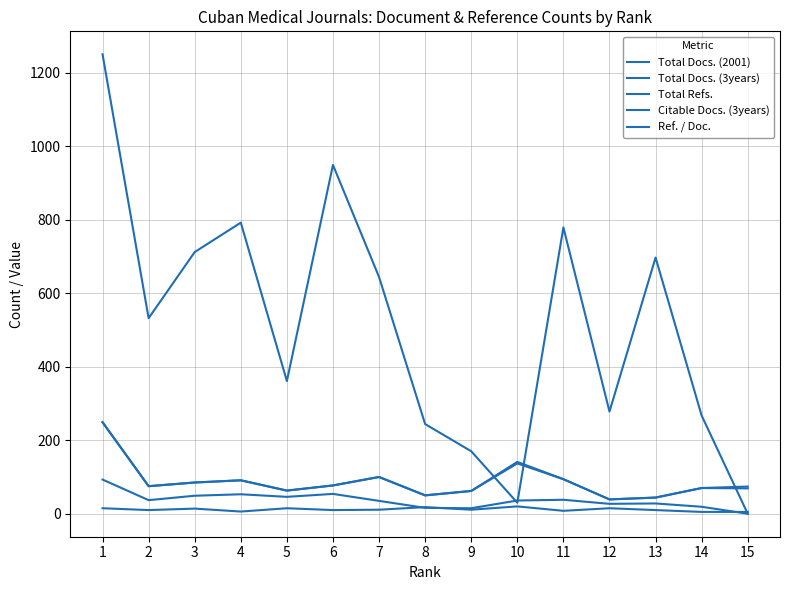

Which series has the largest total across all categories?

Ref. / Doc.